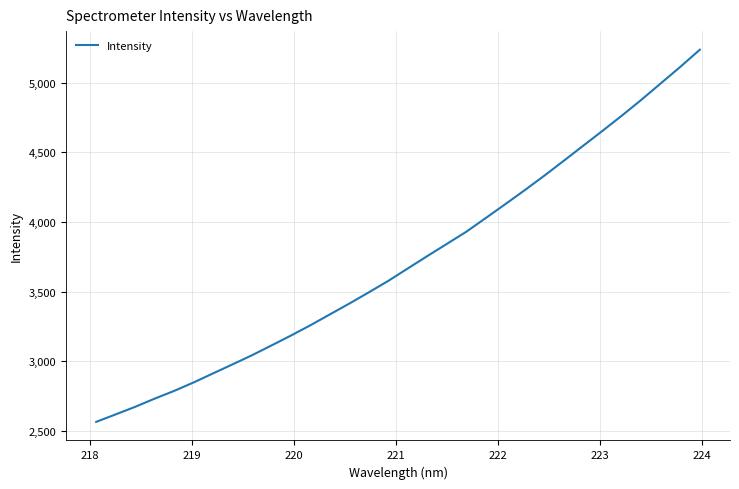

What is the difference between the maximum and minimum values?

2671.0